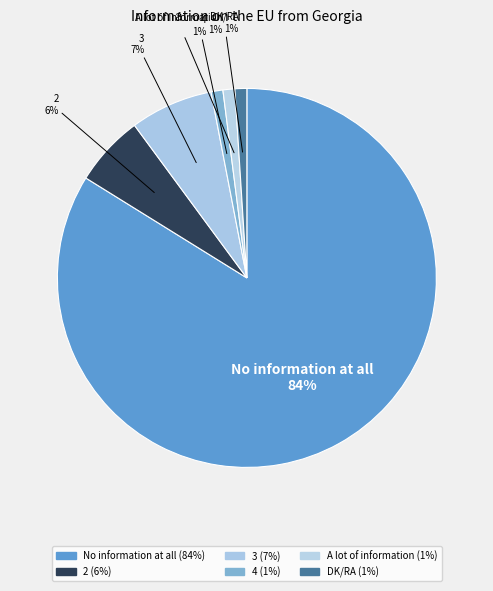

To the nearest percent, what is the combined percentage of 2 and 3?

13%